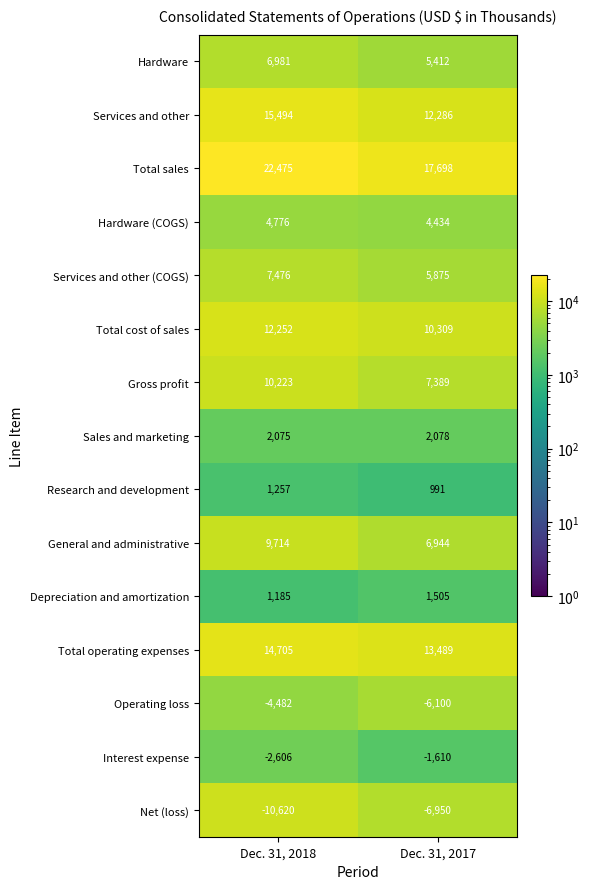

Is it true that Services and other equals 12286 at Dec. 31, 2017?

True